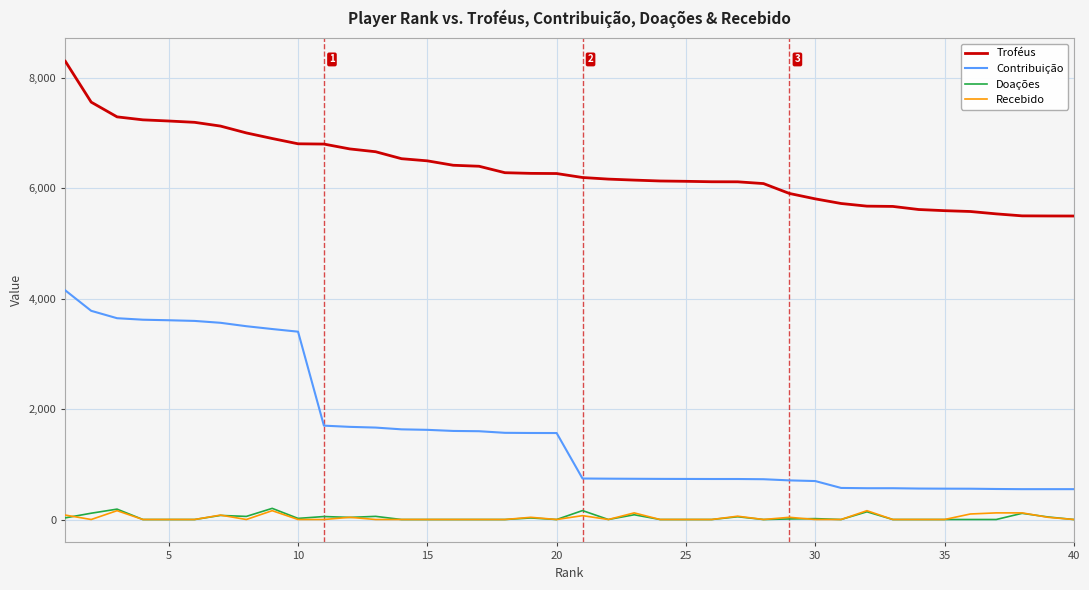

What is the highest value of the Contribuição series?

4152